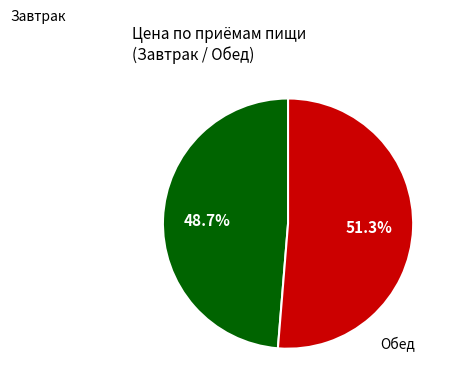

Does any single category account for the majority?

Yes